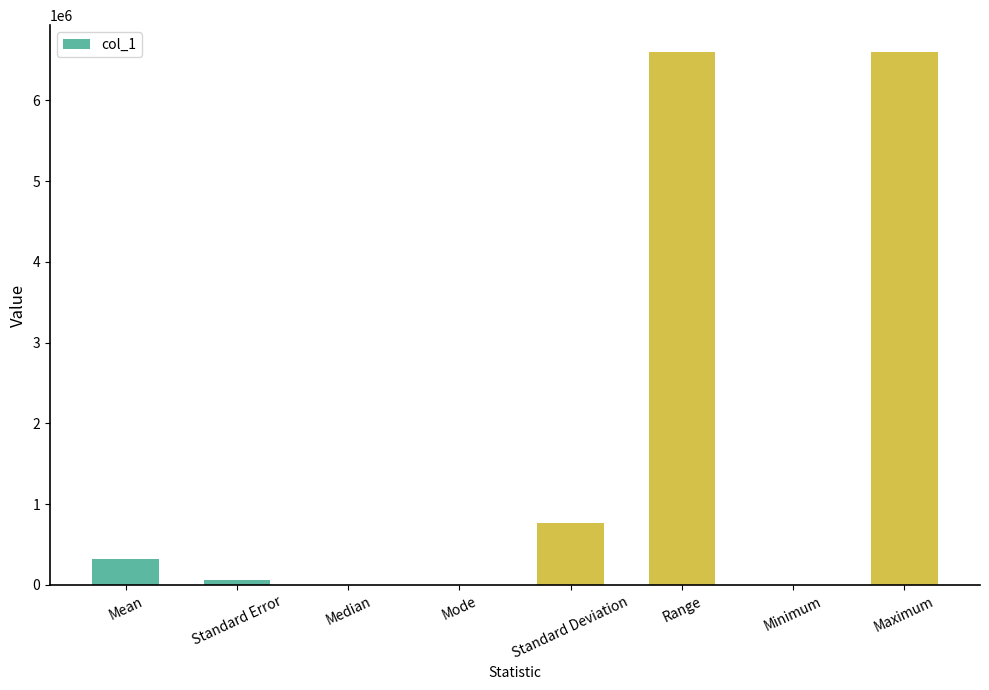

At which label is the value closest to 3300000?

Standard Deviation